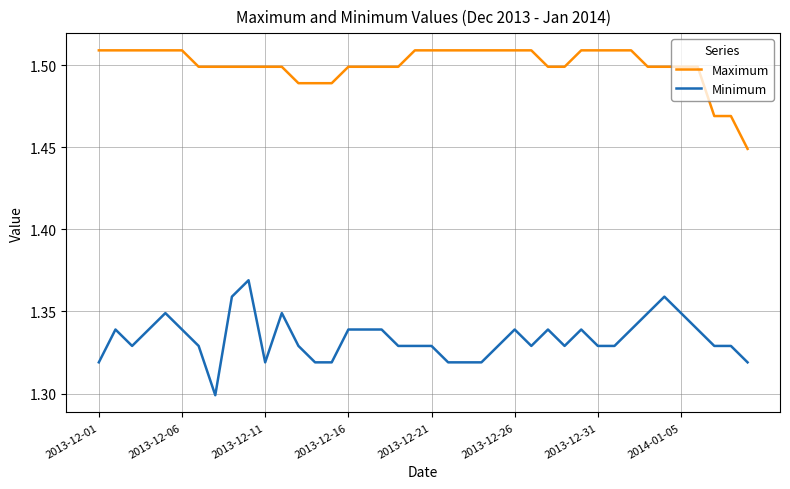

Rank the series by their maximum value, from highest to lowest.

Maximum, Minimum